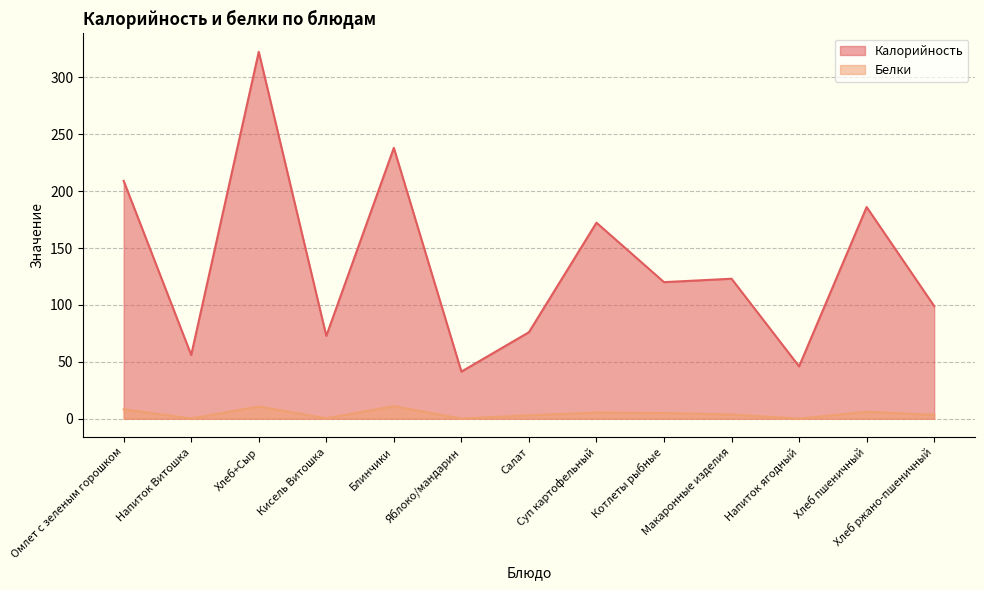

Rank the series by their average value, from highest to lowest.

Калорийность, Белки